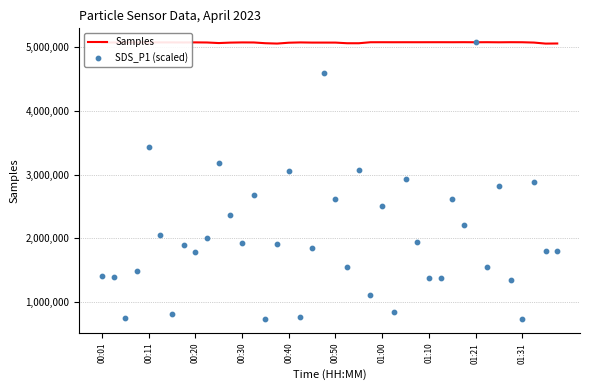

Which series reaches the maximum Y coordinate?

Samples